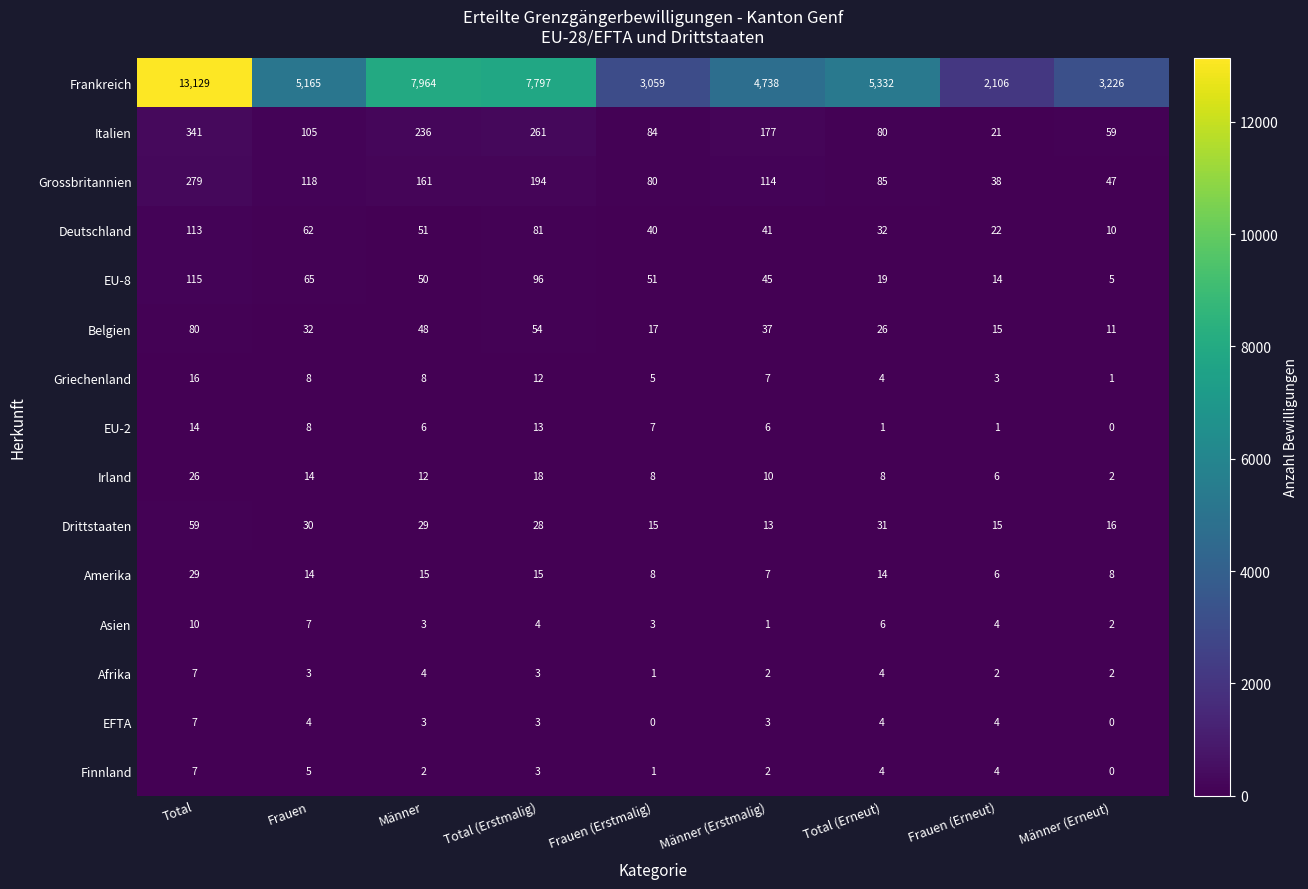

How many values in the Finnland series are below 3?

4